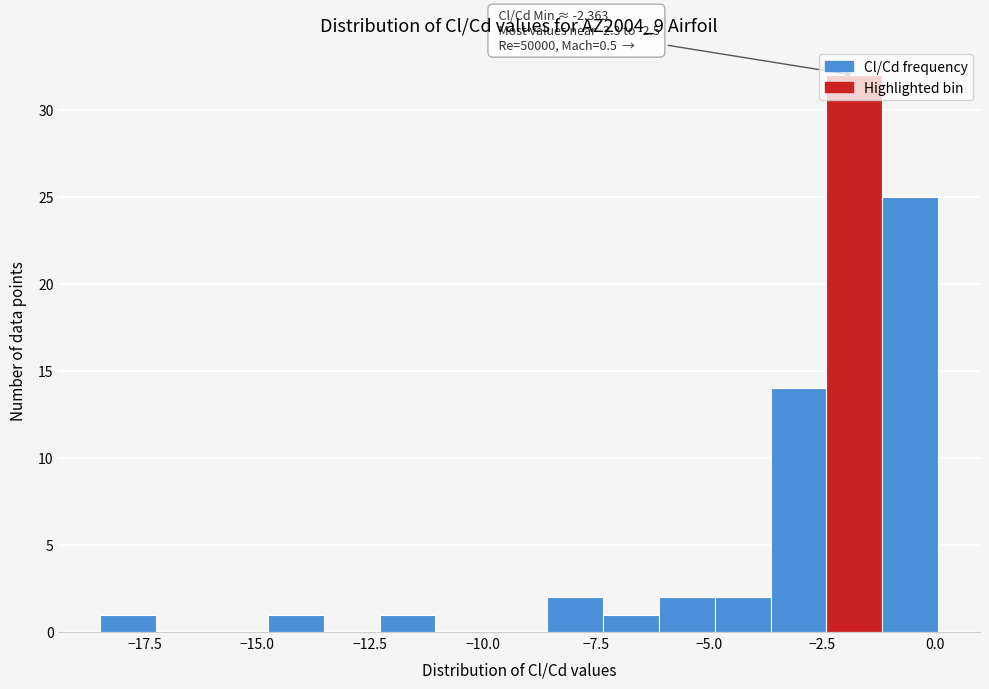

Read against the x-axis, roughly where is the centre of the tallest bar?

-2.0